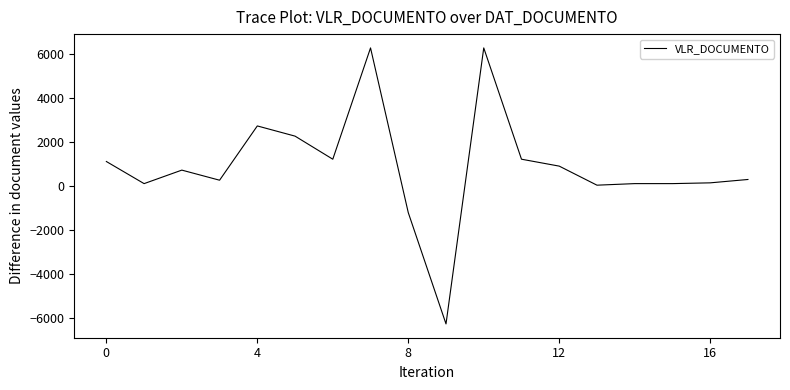

What is the difference between the maximum and minimum values?

12575.2